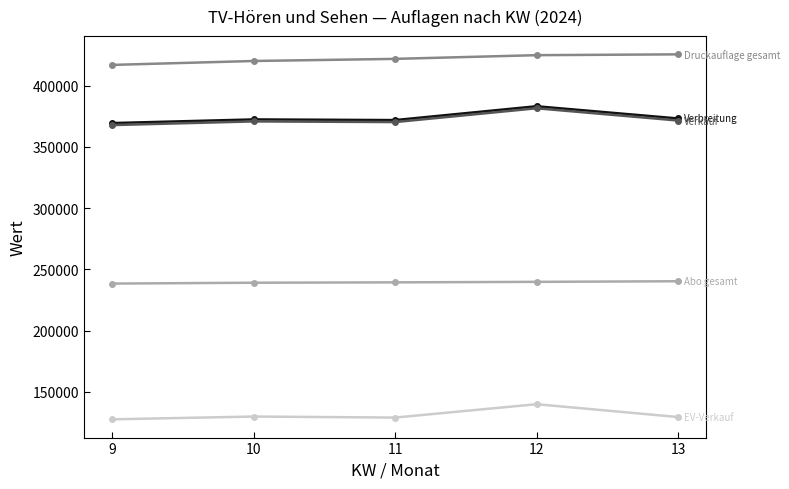

What is the greatest value displayed?

425570